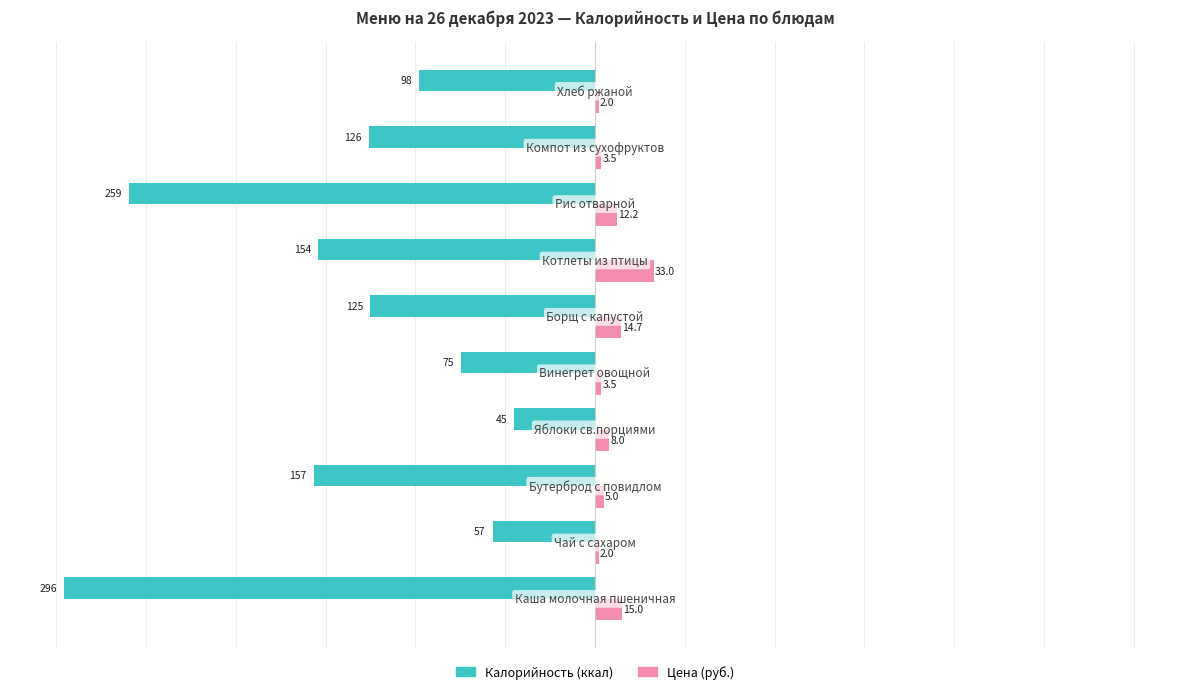

Which series has the largest range (max minus min)?

Калорийность (ккал)